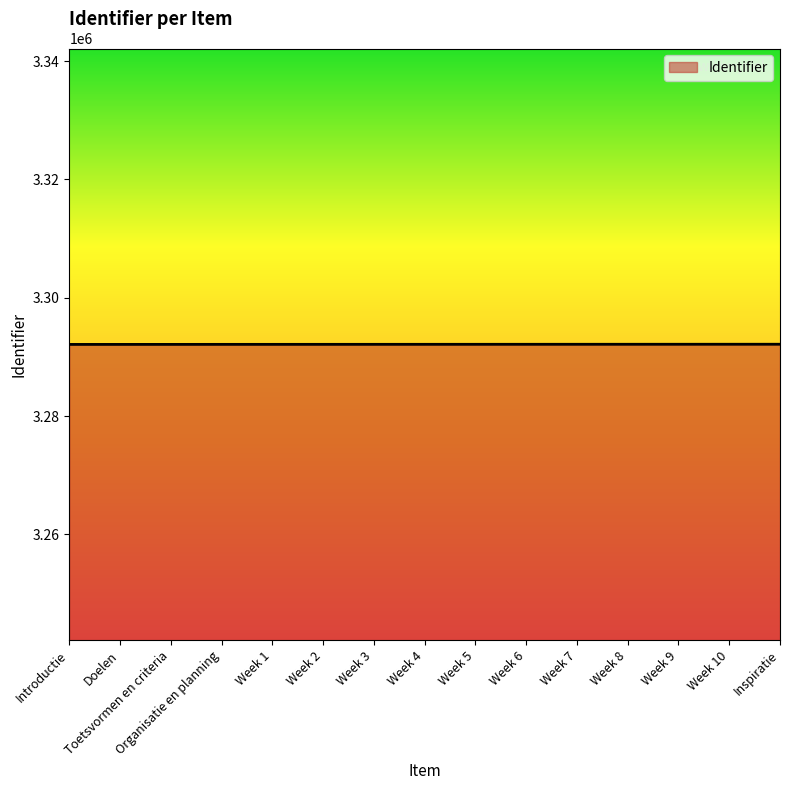

True or false: the data shows 3292120 at Toetsvormen en criteria.

True